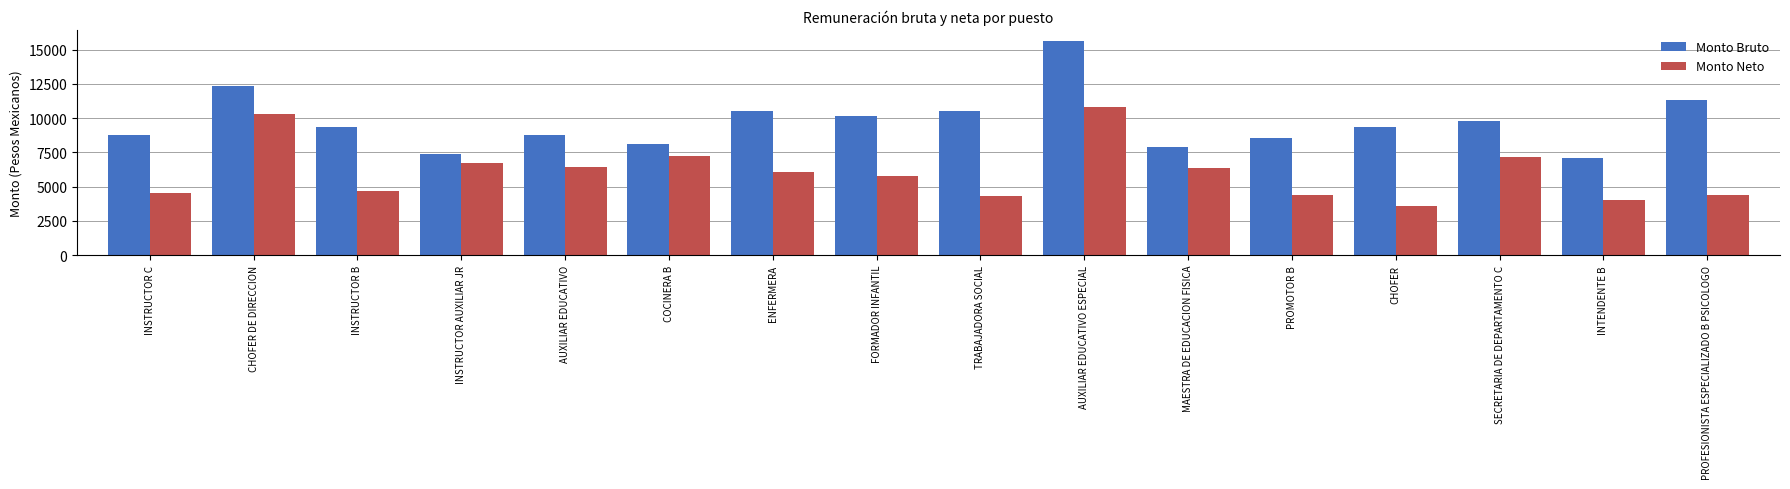

At MAESTRA DE EDUCACION FISICA, list the series in order from smallest to largest.

Monto Neto, Monto Bruto